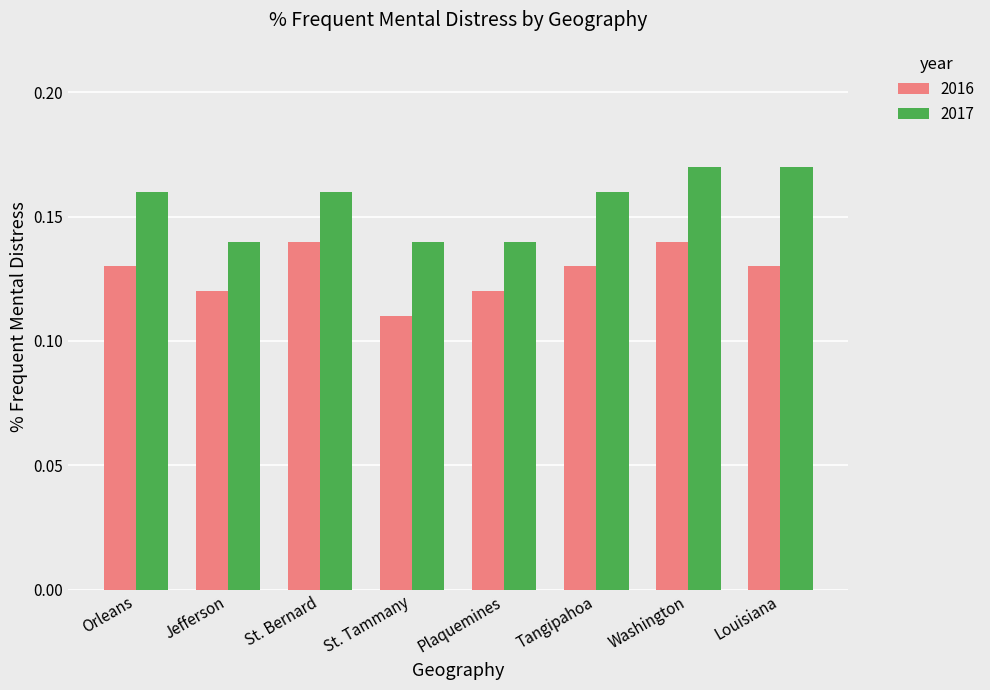

Which category has the lowest value in the 2016 series?

St. Tammany